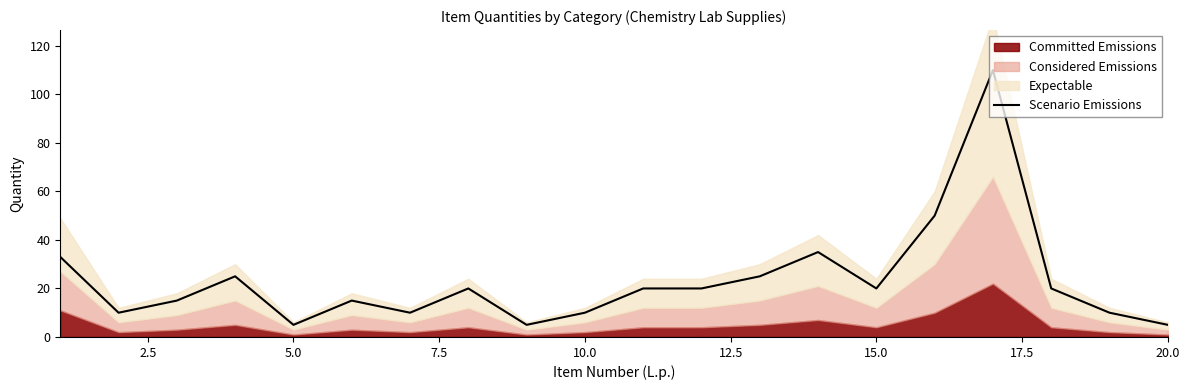

How many interior local valleys (lower than both neighbors) does the data have?

5